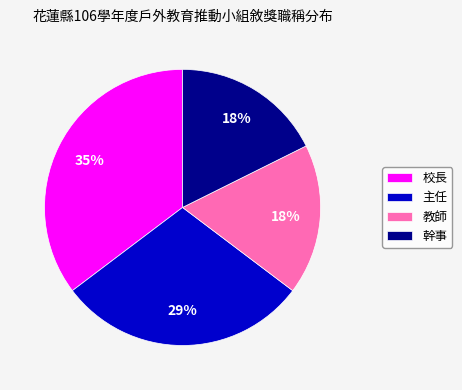

Does any single category account for the majority?

No